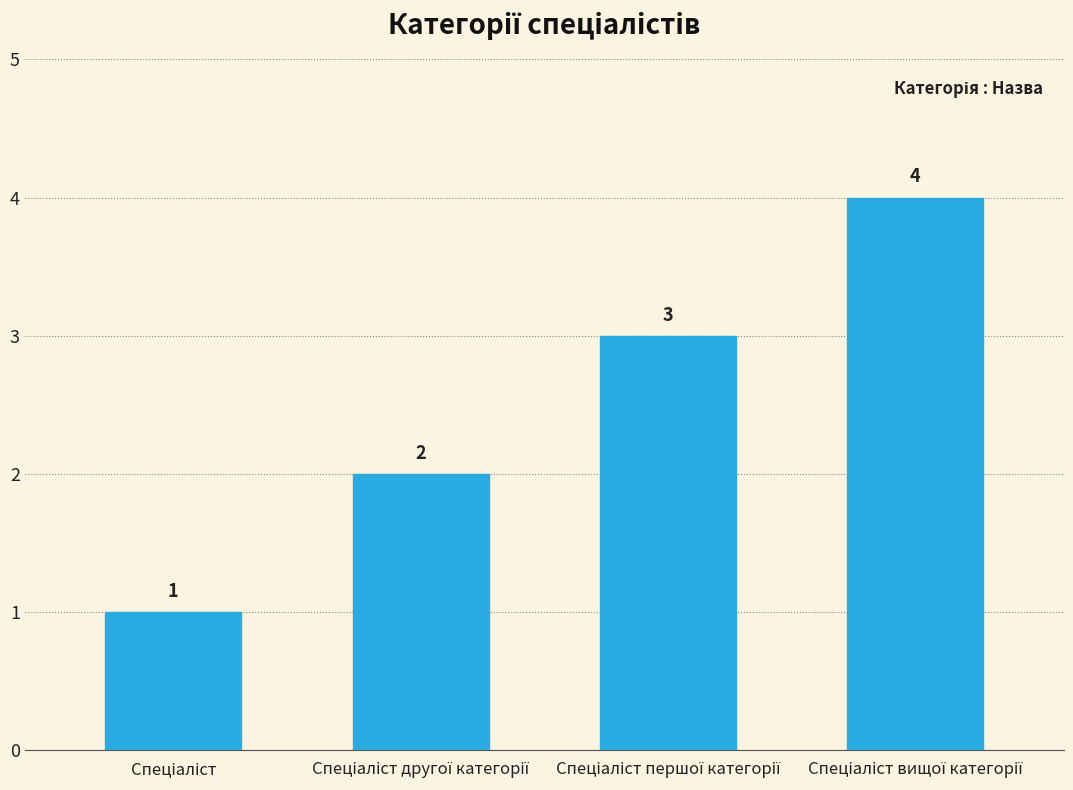

What is the value of the 3rd bar from the left?

3